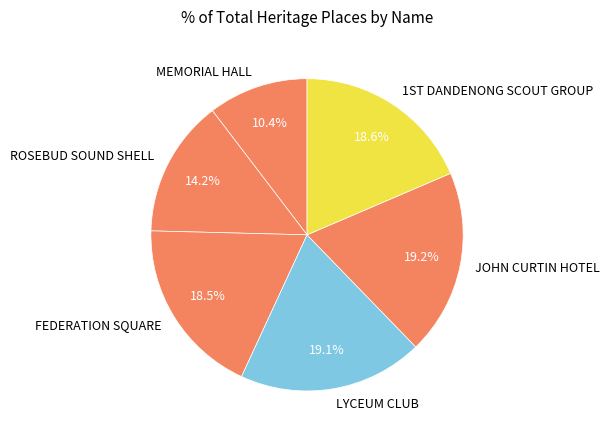

What is the total percentage of JOHN CURTIN HOTEL and LYCEUM CLUB?

38.3%